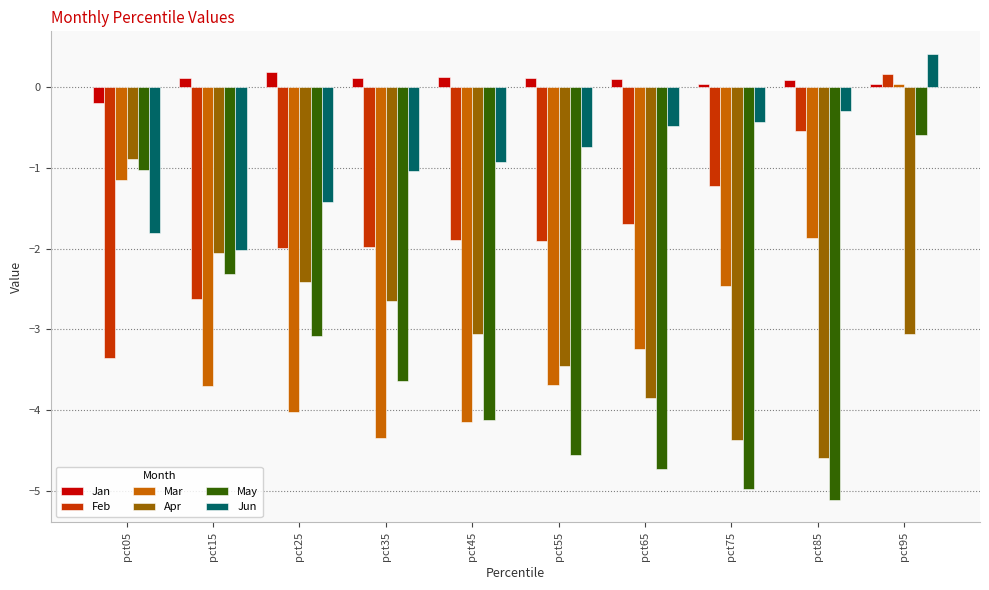

At how many categories does at least one series exceed -1?

10